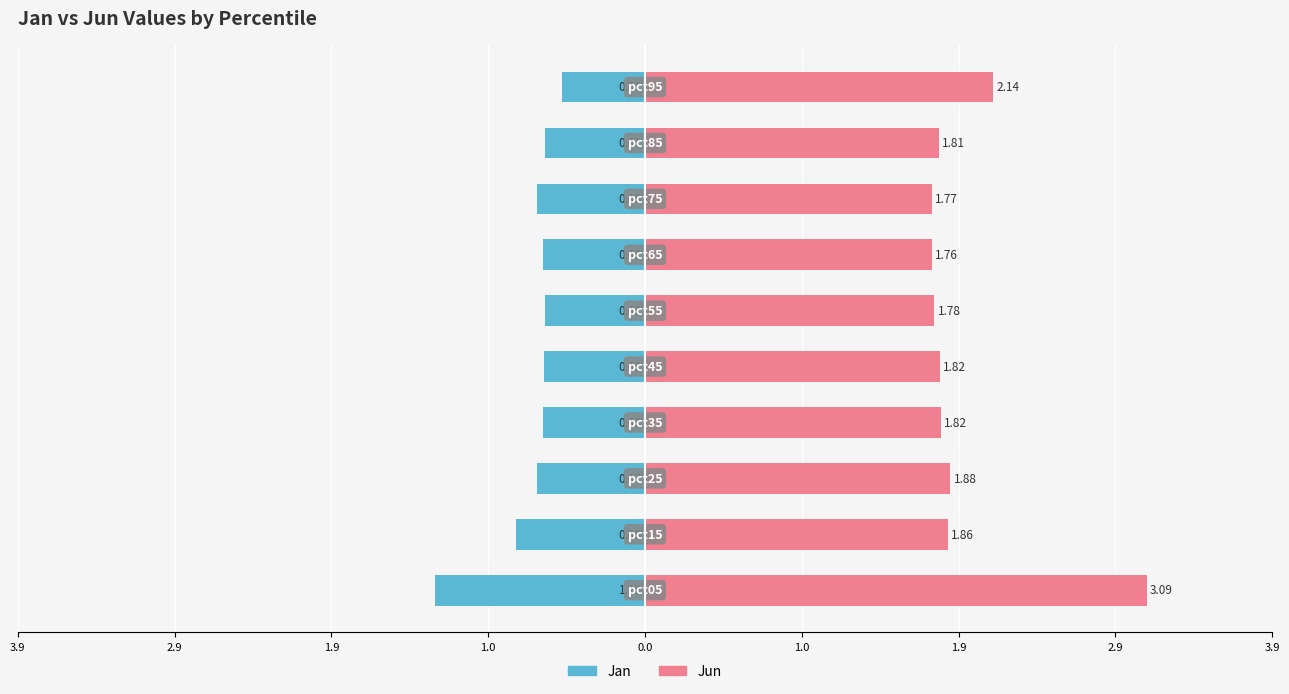

The value of Jun at 3.9 is 4.2. True or false?

False